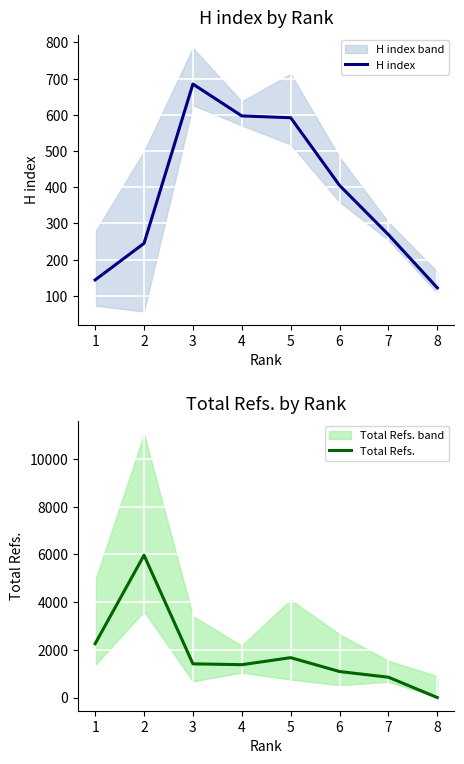

Which series has the widest spread of values?

Total Refs.